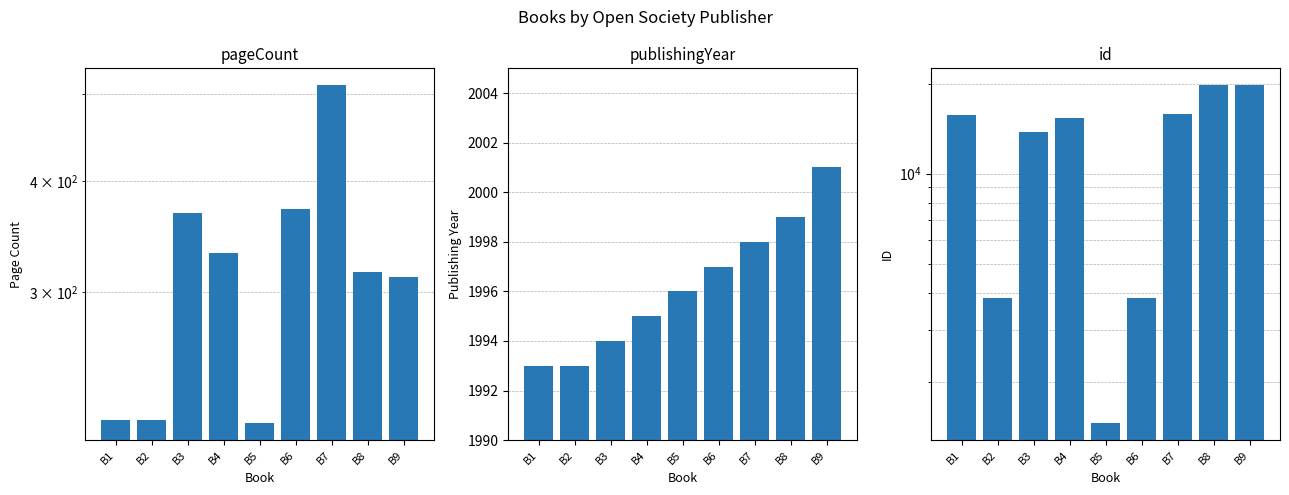

Which label corresponds to the smallest value in the chart?

B5